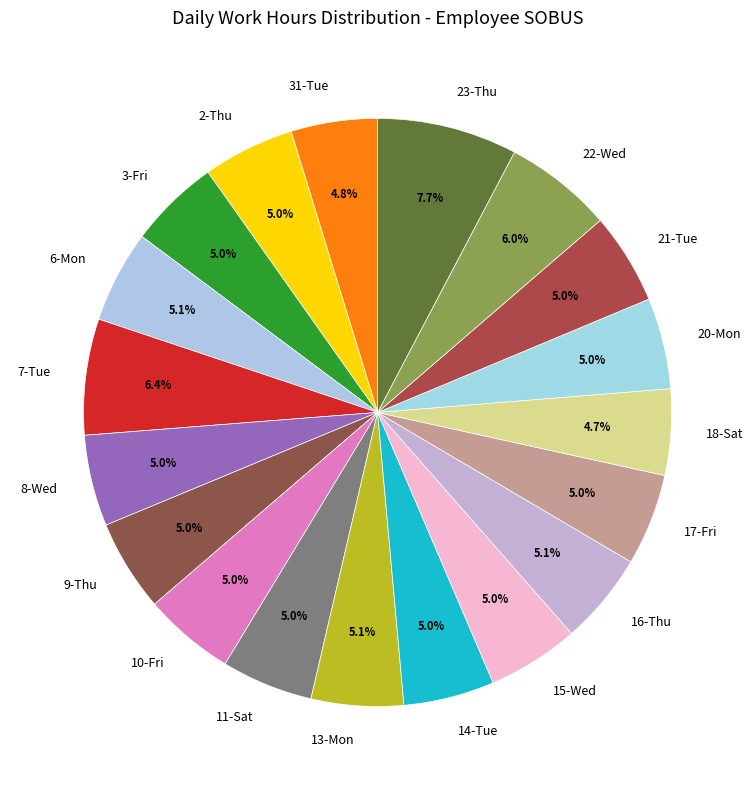

Which category has the biggest portion of the pie?

23-Thu